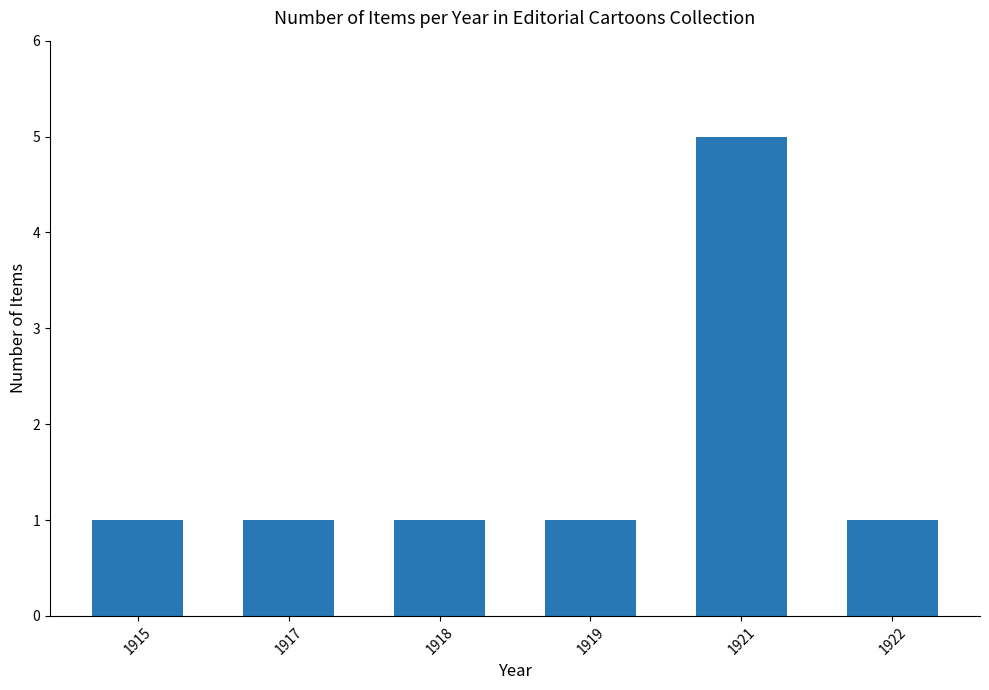

Does the chart contain stacked bars?

No